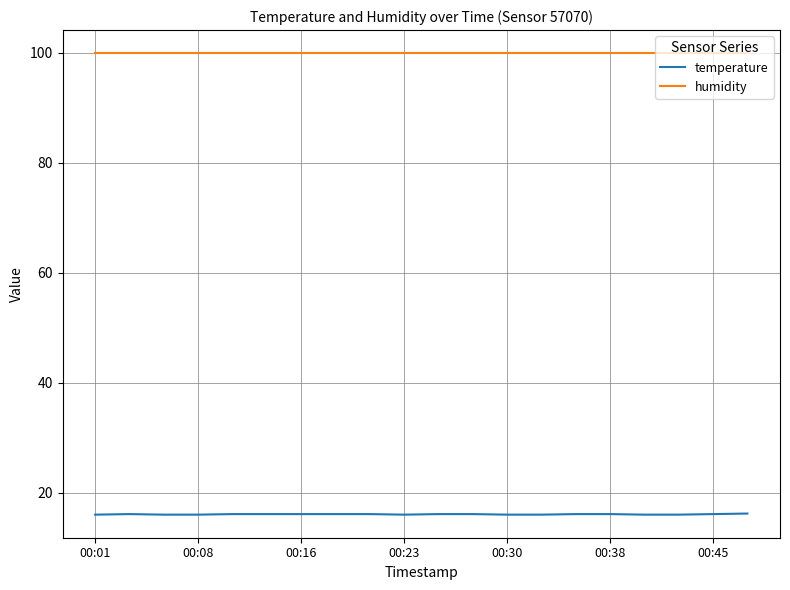

List the series in order of their overall mean, lowest first.

temperature, humidity